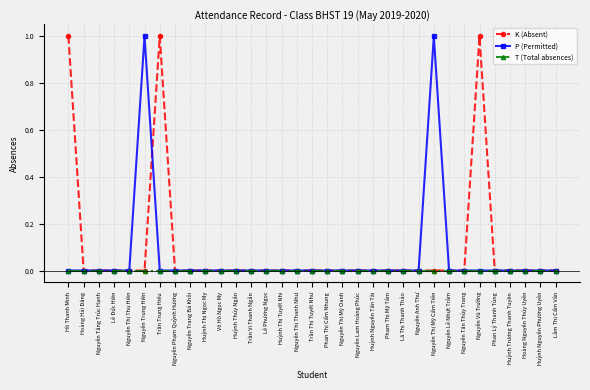

Reading left to right, transcribe all the data shown in this chart.

K (Absent): Hồ Thanh Minh=1	Hoàng Hải Đăng=0	Nguyễn Tăng Trúc Hạnh=0	Lê Đức Hiền=0	Nguyễn Thị Thu Hiền=0	Nguyễn Trung Hiền=0	Trần Trung Hiếu=1	Nguyễn Phạm Quỳnh Hương=0	Nguyễn Trang Bá Khôi=0	Huỳnh Thị Ngọc My=0	Võ Hồ Ngọc My=0	Huỳnh Thúy Ngân=0	Trần Vi Thanh Ngân=0	Lê Phương Ngọc=0	Huỳnh Thị Tuyết Nhi=0	Nguyễn Thị Thanh Như=0	Trần Thị Tuyết Như=0	Phan Thị Cẩm Nhung=0	Nguyễn Thị Mỹ Oanh=0	Nguyễn Lam Hoàng Phúc=0	Huỳnh Nguyễn Tấn Tài=0	Phạm Thị Mỹ Tâm=0	Lã Thị Thanh Thảo=0	Nguyễn Anh Thư=0	Nguyễn Thị Mỹ Cẩm Tiên=0	Nguyễn Lê Nhựt Trâm=0	Nguyễn Tấn Thùy Trang=0	Nguyễn Vũ Trường=1	Phan Lý Thanh Tùng=0	Huỳnh Trương Thanh Tuyền=0	Hoàng Nguyễn Thúy Uyên=0	Huỳnh Nguyễn Phương Uyên=0	Lâm Thị Cẩm Vân=0
P (Permitted): Hồ Thanh Minh=0	Hoàng Hải Đăng=0	Nguyễn Tăng Trúc Hạnh=0	Lê Đức Hiền=0	Nguyễn Thị Thu Hiền=0	Nguyễn Trung Hiền=1	Trần Trung Hiếu=0	Nguyễn Phạm Quỳnh Hương=0	Nguyễn Trang Bá Khôi=0	Huỳnh Thị Ngọc My=0	Võ Hồ Ngọc My=0	Huỳnh Thúy Ngân=0	Trần Vi Thanh Ngân=0	Lê Phương Ngọc=0	Huỳnh Thị Tuyết Nhi=0	Nguyễn Thị Thanh Như=0	Trần Thị Tuyết Như=0	Phan Thị Cẩm Nhung=0	Nguyễn Thị Mỹ Oanh=0	Nguyễn Lam Hoàng Phúc=0	Huỳnh Nguyễn Tấn Tài=0	Phạm Thị Mỹ Tâm=0	Lã Thị Thanh Thảo=0	Nguyễn Anh Thư=0	Nguyễn Thị Mỹ Cẩm Tiên=1	Nguyễn Lê Nhựt Trâm=0	Nguyễn Tấn Thùy Trang=0	Nguyễn Vũ Trường=0	Phan Lý Thanh Tùng=0	Huỳnh Trương Thanh Tuyền=0	Hoàng Nguyễn Thúy Uyên=0	Huỳnh Nguyễn Phương Uyên=0	Lâm Thị Cẩm Vân=0
T (Total absences): Hồ Thanh Minh=0	Hoàng Hải Đăng=0	Nguyễn Tăng Trúc Hạnh=0	Lê Đức Hiền=0	Nguyễn Thị Thu Hiền=0	Nguyễn Trung Hiền=0	Trần Trung Hiếu=0	Nguyễn Phạm Quỳnh Hương=0	Nguyễn Trang Bá Khôi=0	Huỳnh Thị Ngọc My=0	Võ Hồ Ngọc My=0	Huỳnh Thúy Ngân=0	Trần Vi Thanh Ngân=0	Lê Phương Ngọc=0	Huỳnh Thị Tuyết Nhi=0	Nguyễn Thị Thanh Như=0	Trần Thị Tuyết Như=0	Phan Thị Cẩm Nhung=0	Nguyễn Thị Mỹ Oanh=0	Nguyễn Lam Hoàng Phúc=0	Huỳnh Nguyễn Tấn Tài=0	Phạm Thị Mỹ Tâm=0	Lã Thị Thanh Thảo=0	Nguyễn Anh Thư=0	Nguyễn Thị Mỹ Cẩm Tiên=0	Nguyễn Lê Nhựt Trâm=0	Nguyễn Tấn Thùy Trang=0	Nguyễn Vũ Trường=0	Phan Lý Thanh Tùng=0	Huỳnh Trương Thanh Tuyền=0	Hoàng Nguyễn Thúy Uyên=0	Huỳnh Nguyễn Phương Uyên=0	Lâm Thị Cẩm Vân=0